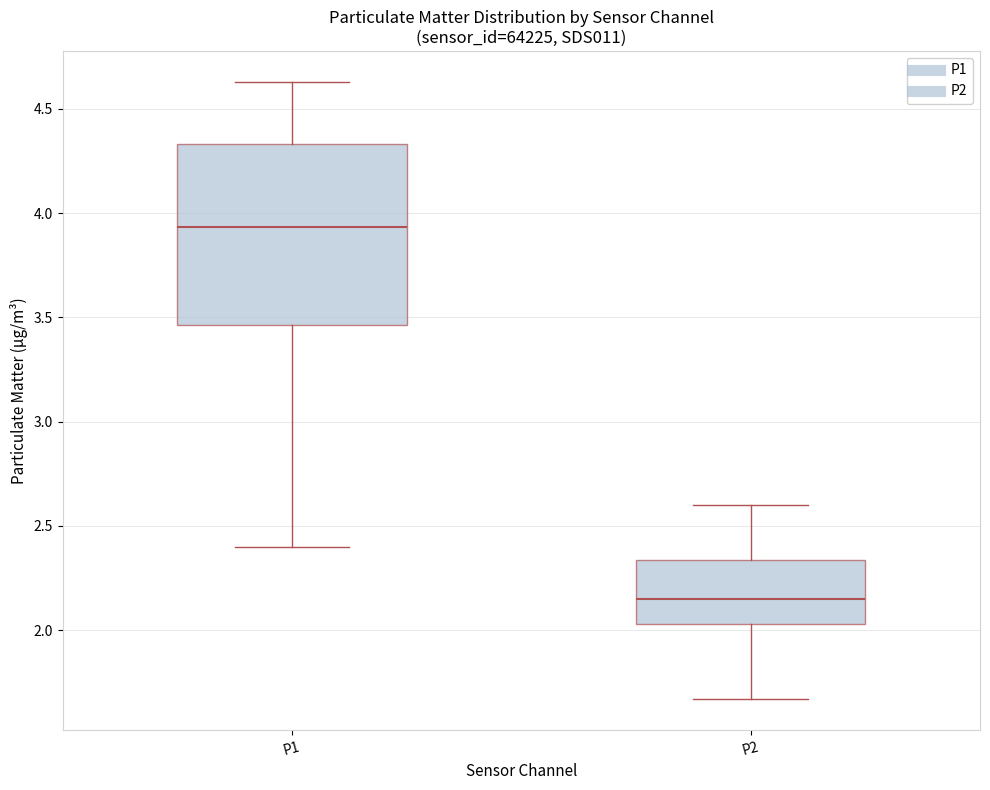

Which box has the lowest median line?

P2